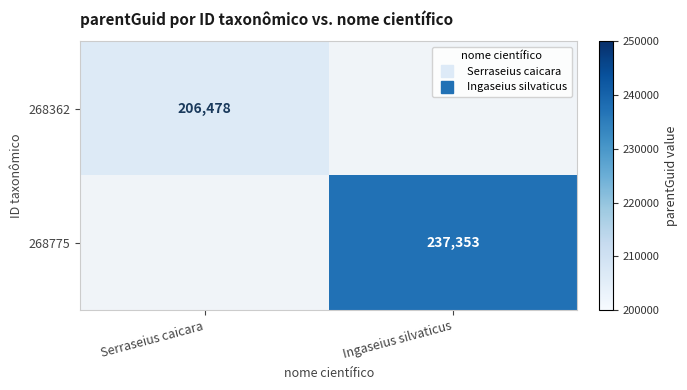

The 268775 series shows 76489 at Ingaseius silvaticus. True or false?

False